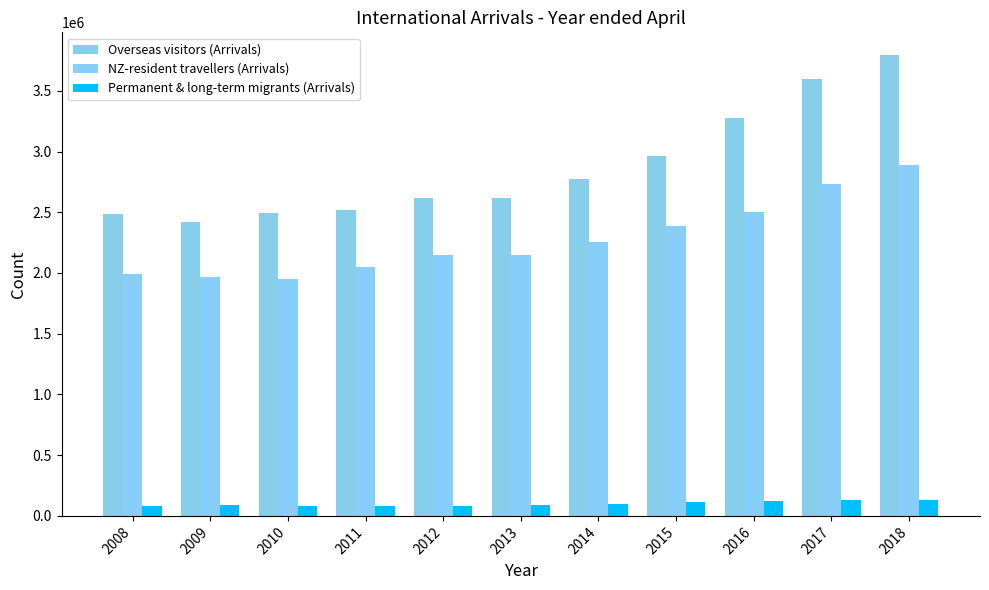

List the series in order of their overall mean, lowest first.

Permanent & long-term migrants (Arrivals), NZ-resident travellers (Arrivals), Overseas visitors (Arrivals)